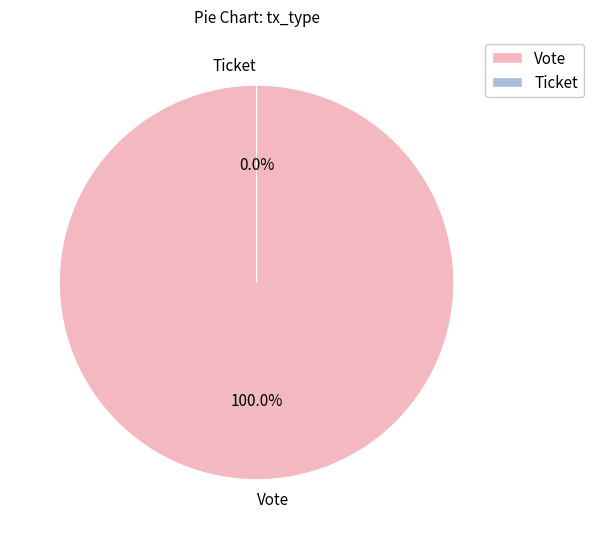

What is the smallest slice in the pie chart?

Ticket